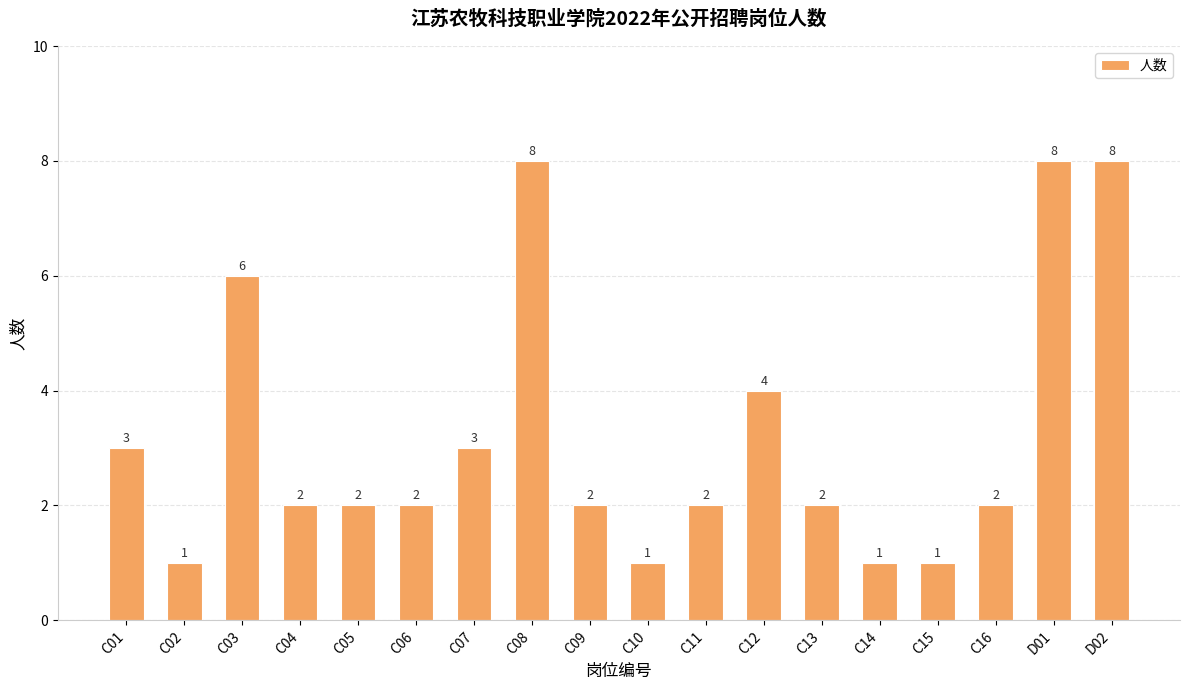

True or false: the data shows 13 at D02.

False